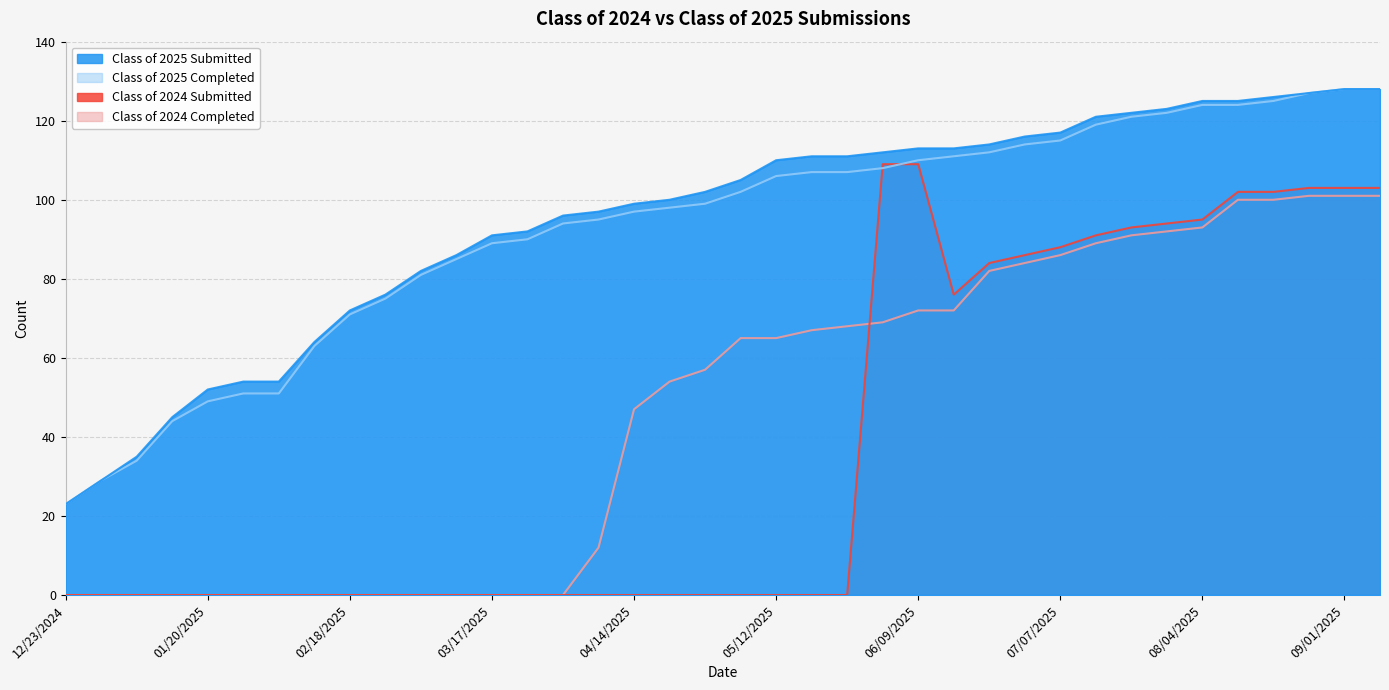

True or false: Class of 2024 Completed and Class of 2025 Submitted cross at least once.

False